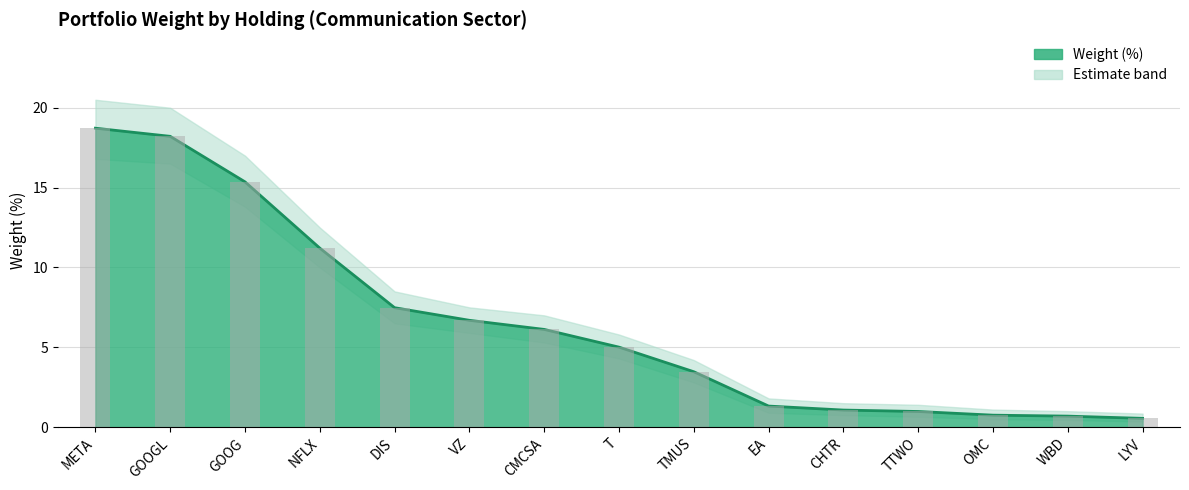

The value of Weight Upper at CHTR is 1.8. True or false?

False